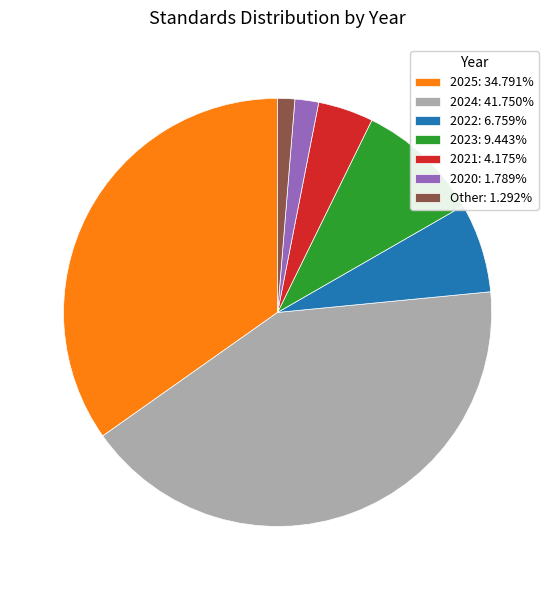

Does any single category account for the majority?

No